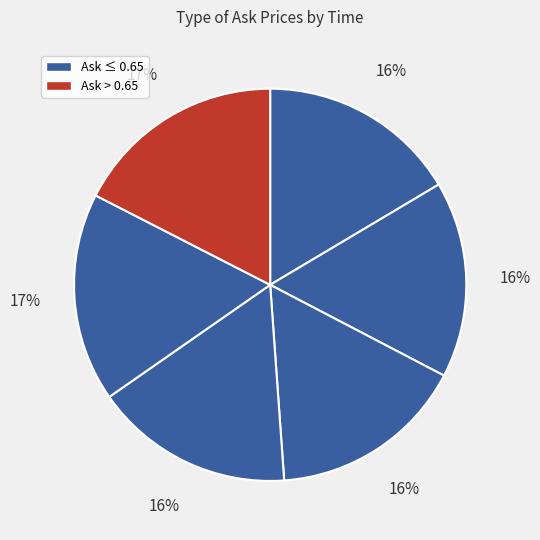

How many segments does this pie chart have?

6